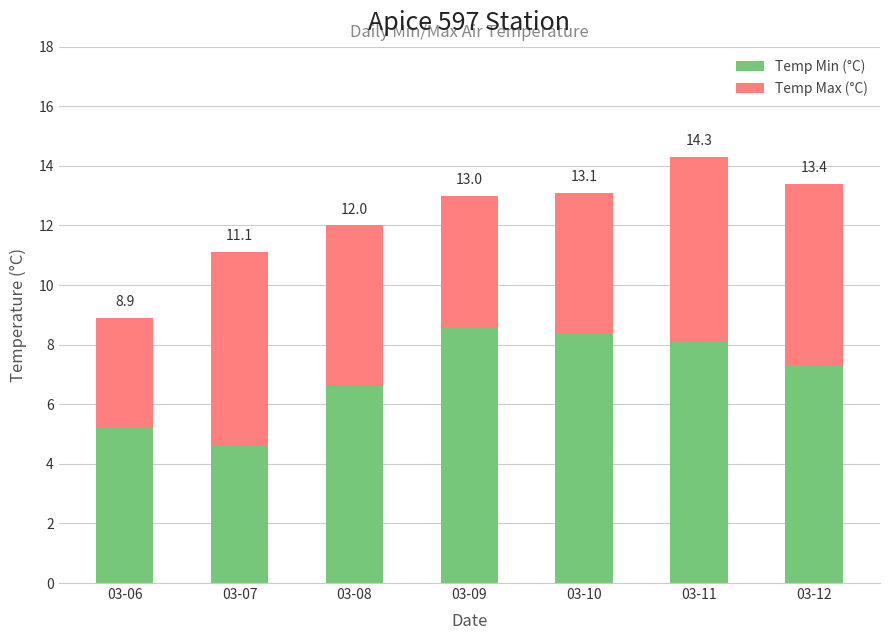

Does the chart contain any negative values?

No